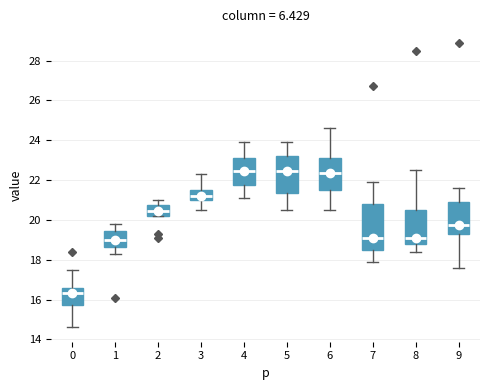

Reading left to right, transcribe this box plot: for each box, give where its median line is, the range the box spans, and where its two whiskers end, as read against the y-axis. The values are not printed on the chart, so give them approximately, as read against the axis.

0: median 16.4, box 15.8 to 16.6, whiskers 14.6 to 17.6
1: median 19.0, box 18.6 to 19.4, whiskers 18.4 to 19.8
2: median 20.4, box 20.2 to 20.8, whiskers 20.2 to 21.0
3: median 21.2, box 21.0 to 21.6, whiskers 20.6 to 22.4
4: median 22.4, box 21.8 to 23.2, whiskers 21.2 to 24.0
5: median 22.4, box 21.4 to 23.2, whiskers 20.6 to 24.0
6: median 22.4, box 21.6 to 23.2, whiskers 20.6 to 24.6
7: median 19.2, box 18.6 to 20.8, whiskers 18.0 to 22.0
8: median 19.2, box 18.8 to 20.4, whiskers 18.4 to 22.6
9: median 19.8, box 19.4 to 20.8, whiskers 17.6 to 21.6